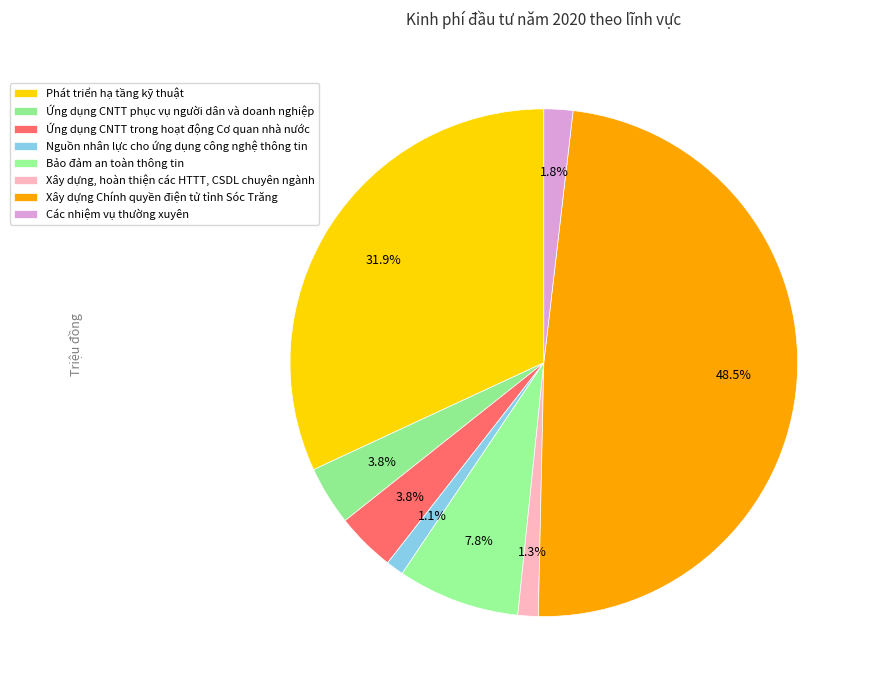

Approximately how many times larger is the value at Các nhiệm vụ thường xuyên compared to Xây dựng, hoàn thiện các HTTT, CSDL chuyên ngành?

1.4